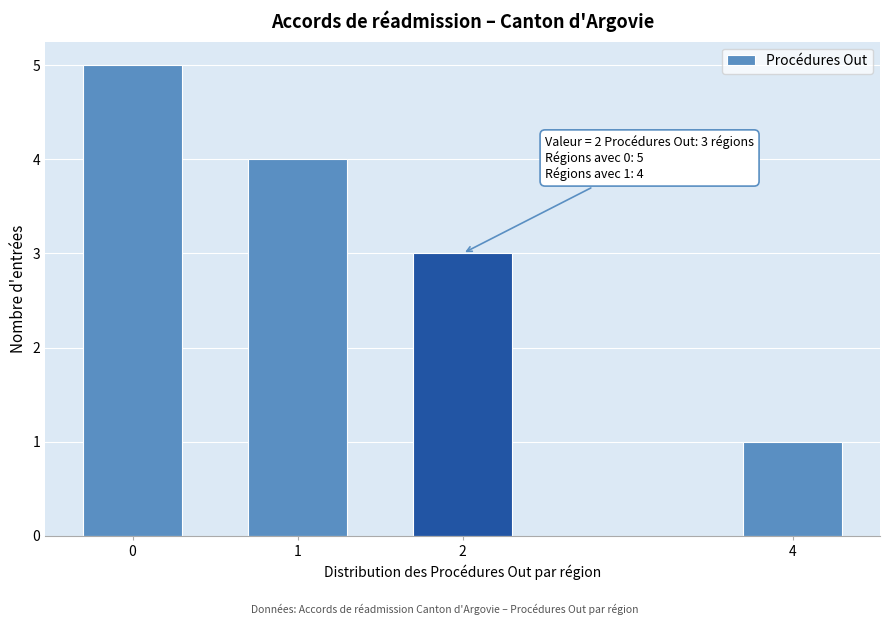

Reading left to right, what are all the values shown in this chart?

5	4	3	1